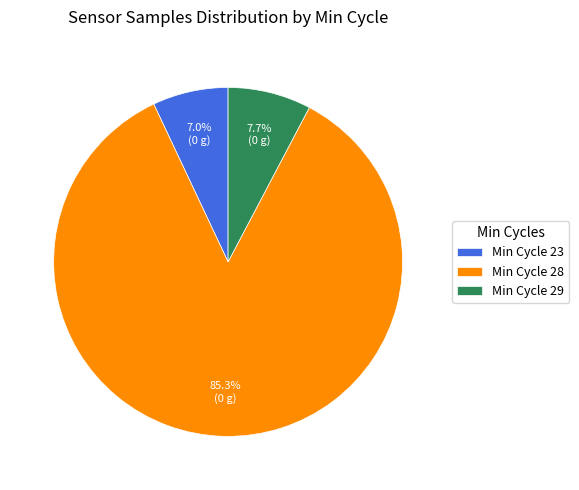

Which has a higher value, Min Cycle 29 or Min Cycle 23?

Min Cycle 29